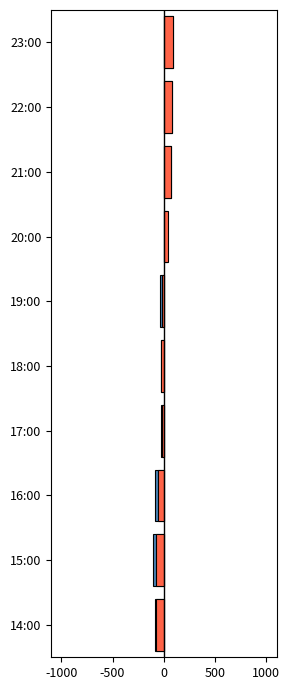

Between 18:00 and 17:00, which series saw the biggest shift?

Temperature (relative)